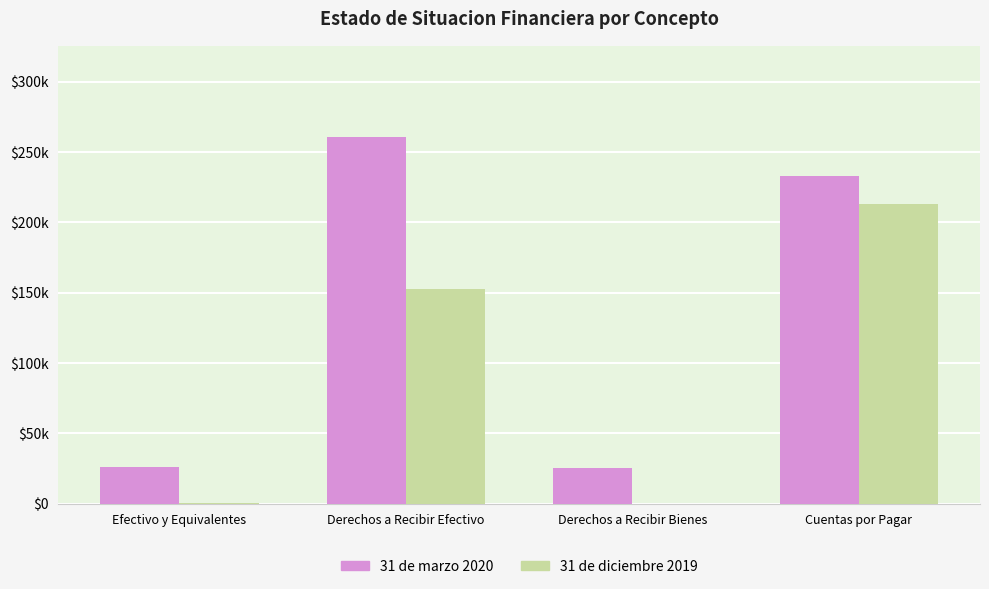

What position from the left is Derechos a Recibir Efectivo?

2